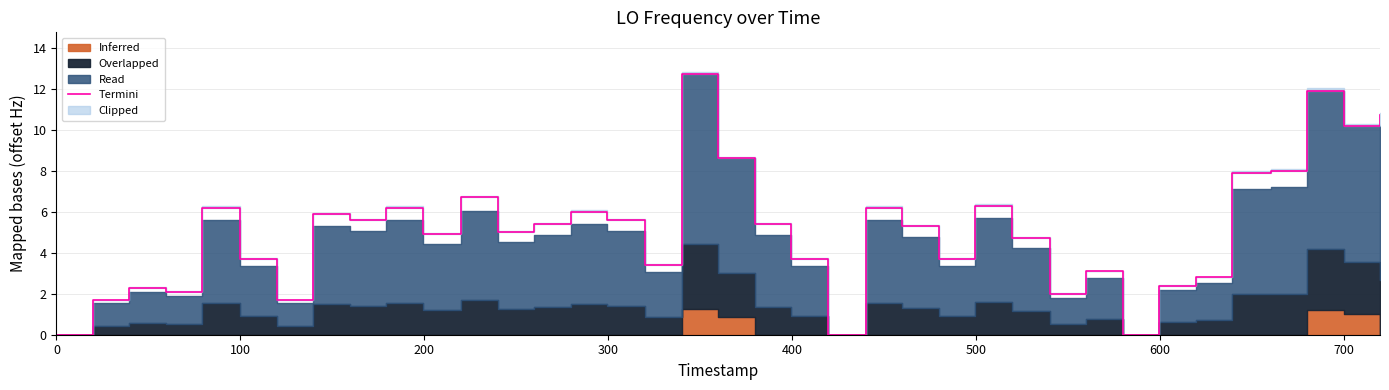

What is the greatest value displayed?

12.7